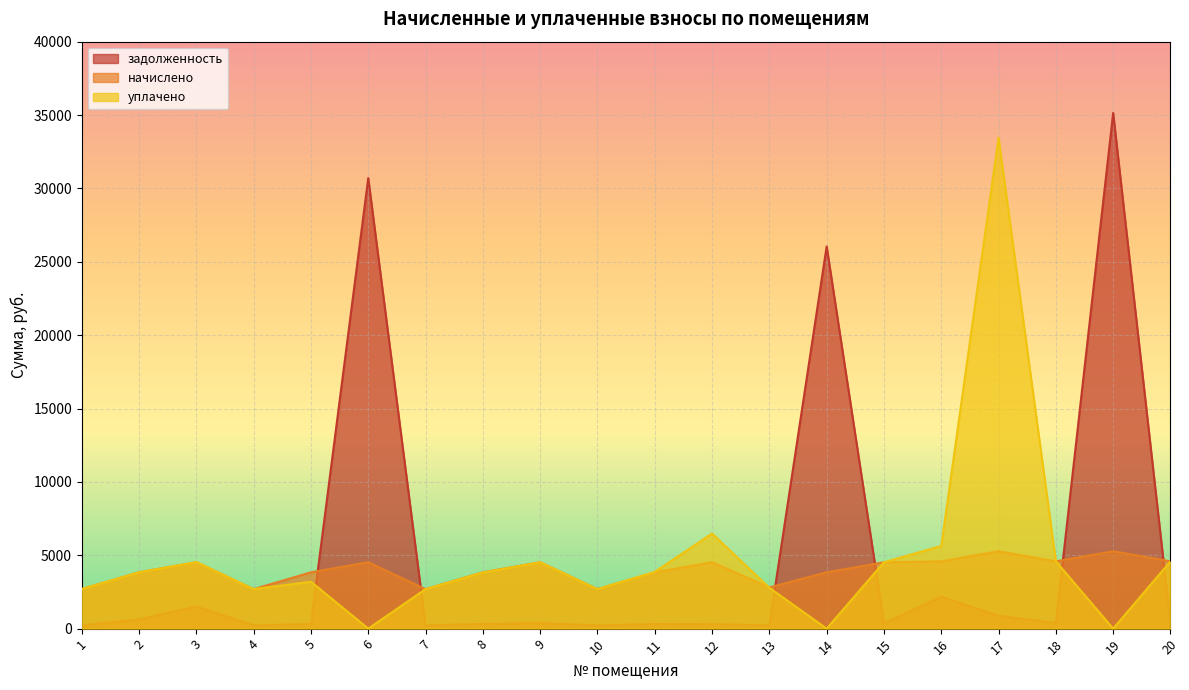

What is the total value across all series at 12?

11307.7